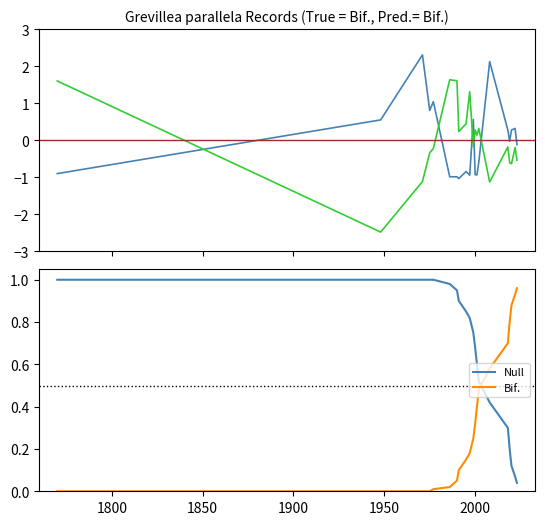

Is it true that Latitude equals 0.7 at 1977?

False